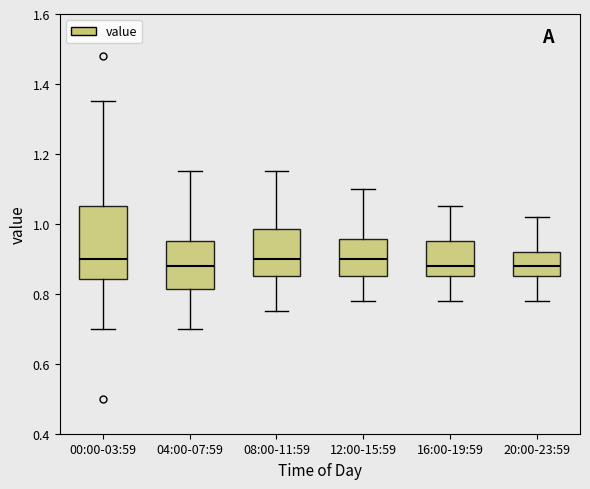

Reading left to right, transcribe this box plot: for each box, give where its median line is, the range the box spans, and where its two whiskers end, as read against the y-axis. The values are not printed on the chart, so give them approximately, as read against the axis.

00:00-03:59: median 0.90, box 0.84 to 1.06, whiskers 0.70 to 1.36
04:00-07:59: median 0.88, box 0.82 to 0.96, whiskers 0.70 to 1.16
08:00-11:59: median 0.90, box 0.86 to 0.98, whiskers 0.76 to 1.16
12:00-15:59: median 0.90, box 0.86 to 0.96, whiskers 0.78 to 1.10
16:00-19:59: median 0.88, box 0.86 to 0.96, whiskers 0.78 to 1.06
20:00-23:59: median 0.88, box 0.86 to 0.92, whiskers 0.78 to 1.02